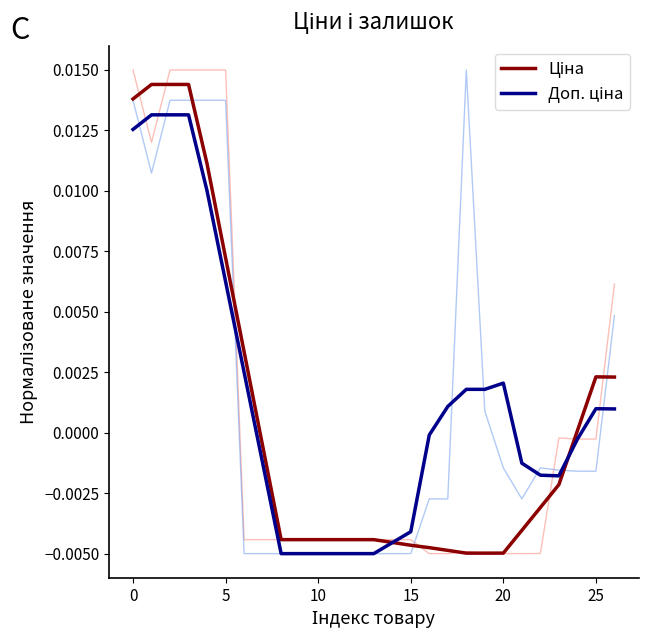

Does the chart display data point markers on the line(s)?

No